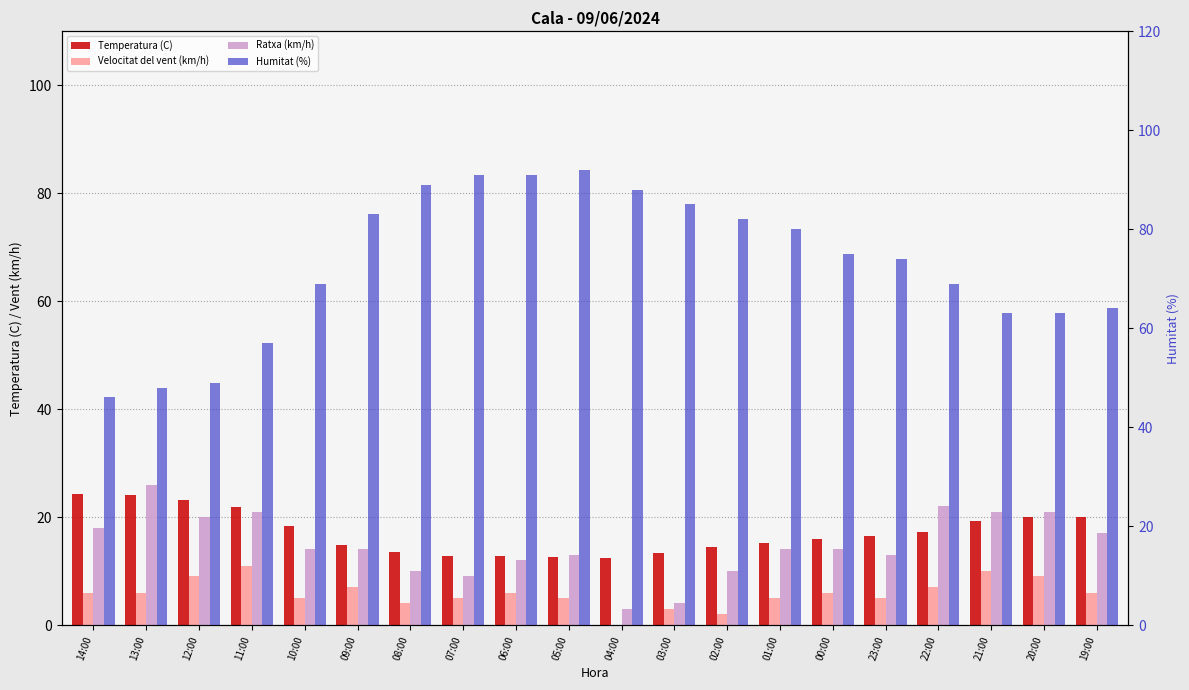

What is the label of the 19th bar from the right?

13:00